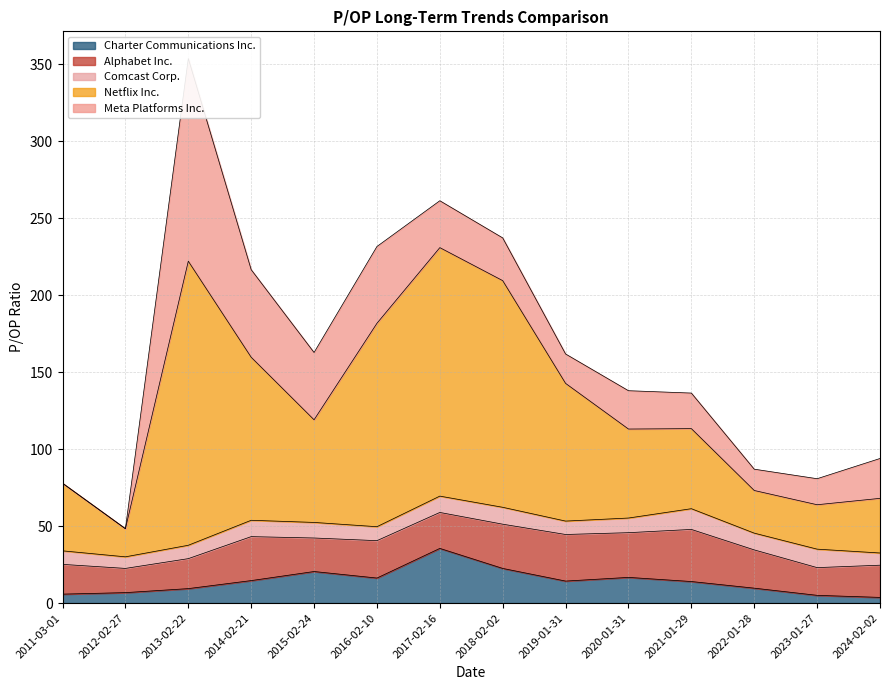

How many interior local peaks does the Meta Platforms Inc. series have?

3